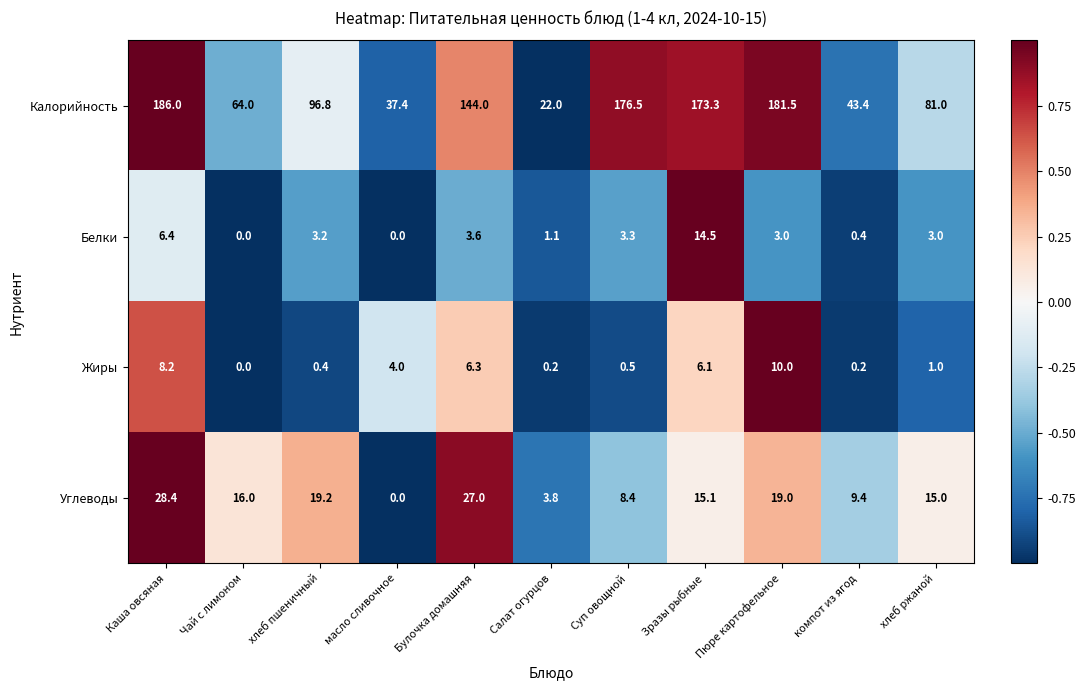

At Салат огурцов, list the series in order from smallest to largest.

Жиры, Белки, Углеводы, Калорийность